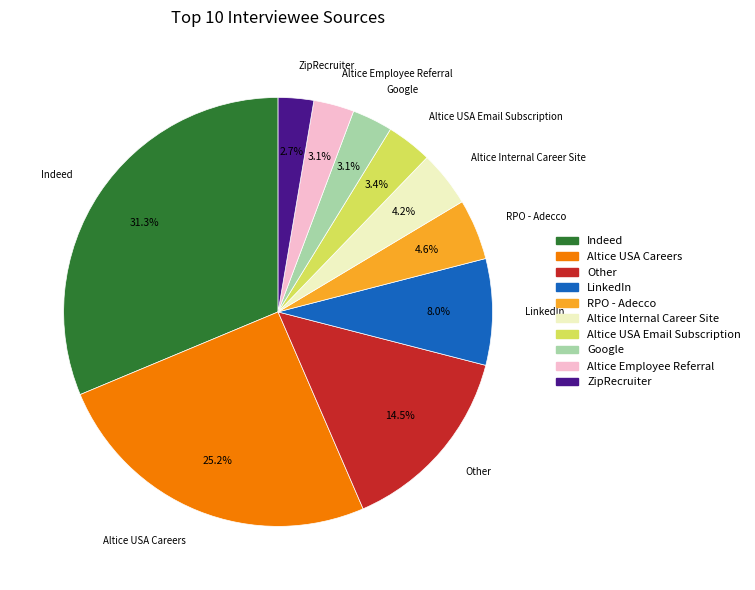

Does any single category account for the majority?

No